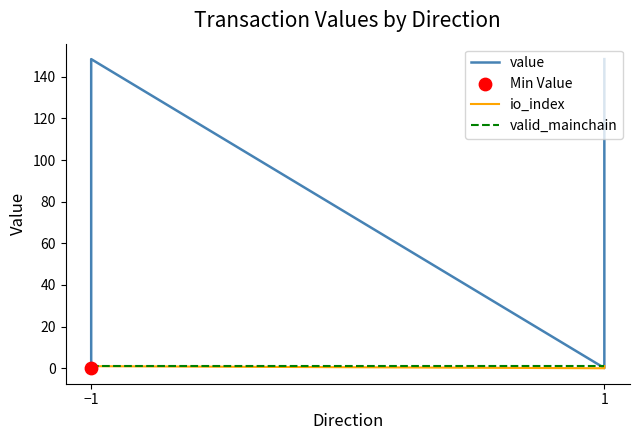

Which series has the widest spread of Y values?

value